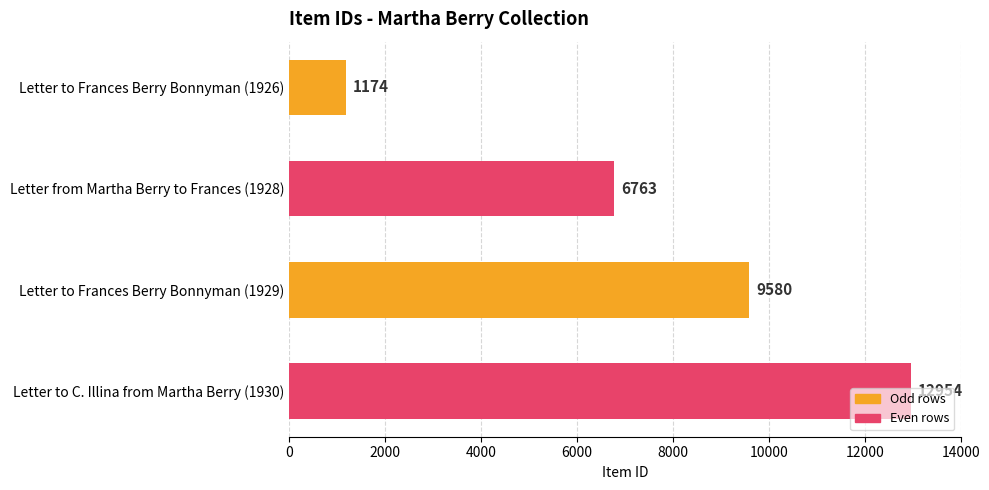

What is the label of the 1st bar from the top?

Letter to Frances Berry Bonnyman (1926)